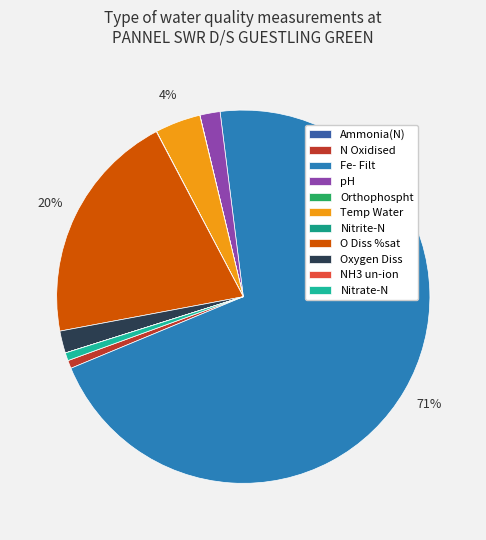

Combined, do O Diss %sat and Nitrite-N account for over 50%?

No